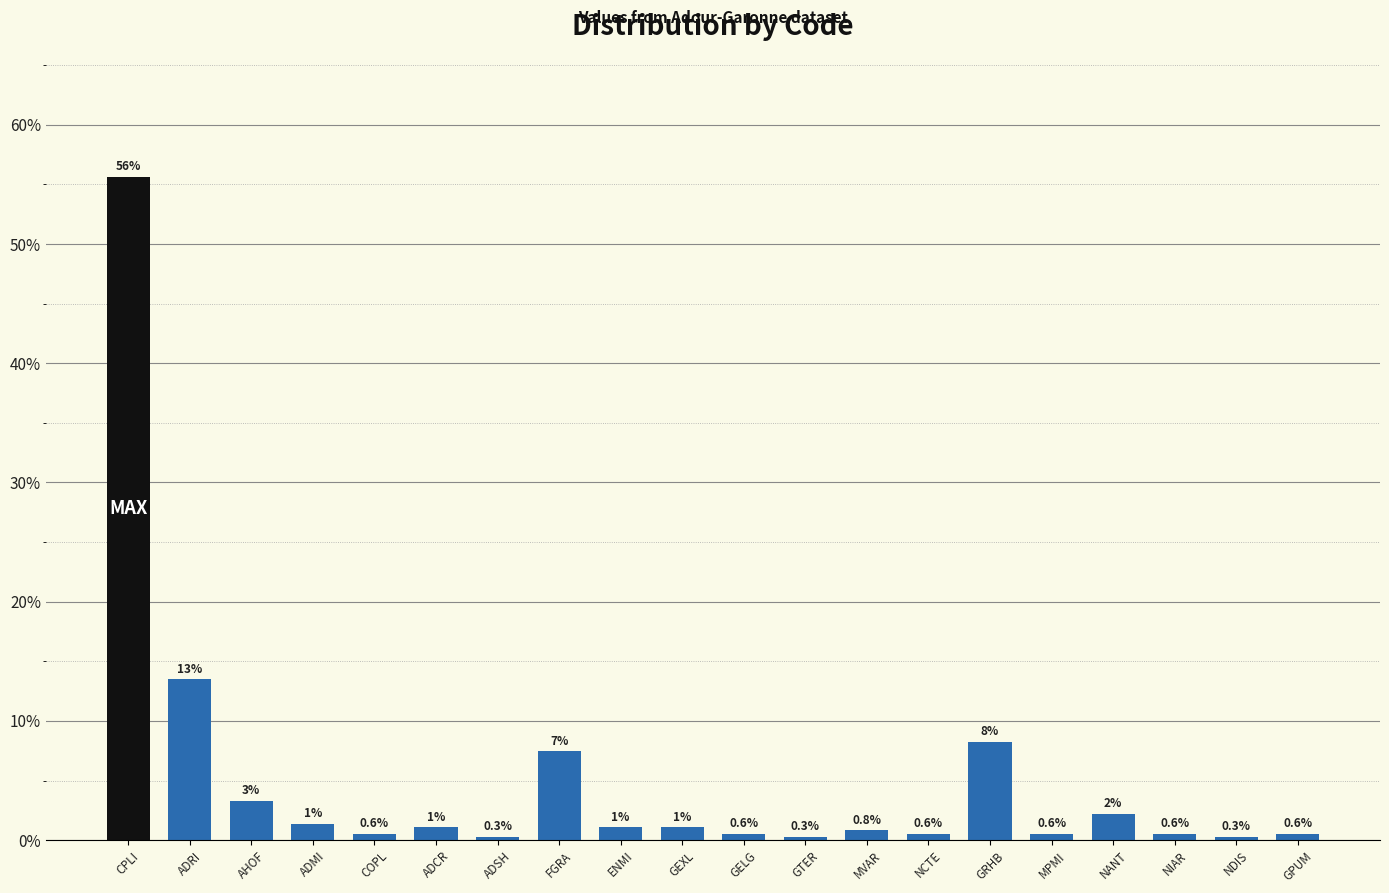

How many bars are there in total?

20